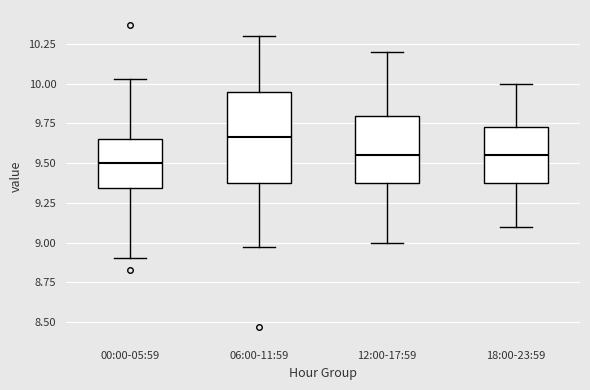

Reading left to right, transcribe this box plot: for each box, give where its median line is, the range the box spans, and where its two whiskers end, as read against the y-axis. The values are not printed on the chart, so give them approximately, as read against the axis.

00:00-05:59: median 9.50, box 9.35 to 9.65, whiskers 8.90 to 10.05
06:00-11:59: median 9.65, box 9.40 to 9.95, whiskers 8.95 to 10.30
12:00-17:59: median 9.55, box 9.40 to 9.80, whiskers 9.00 to 10.20
18:00-23:59: median 9.55, box 9.40 to 9.75, whiskers 9.10 to 10.00